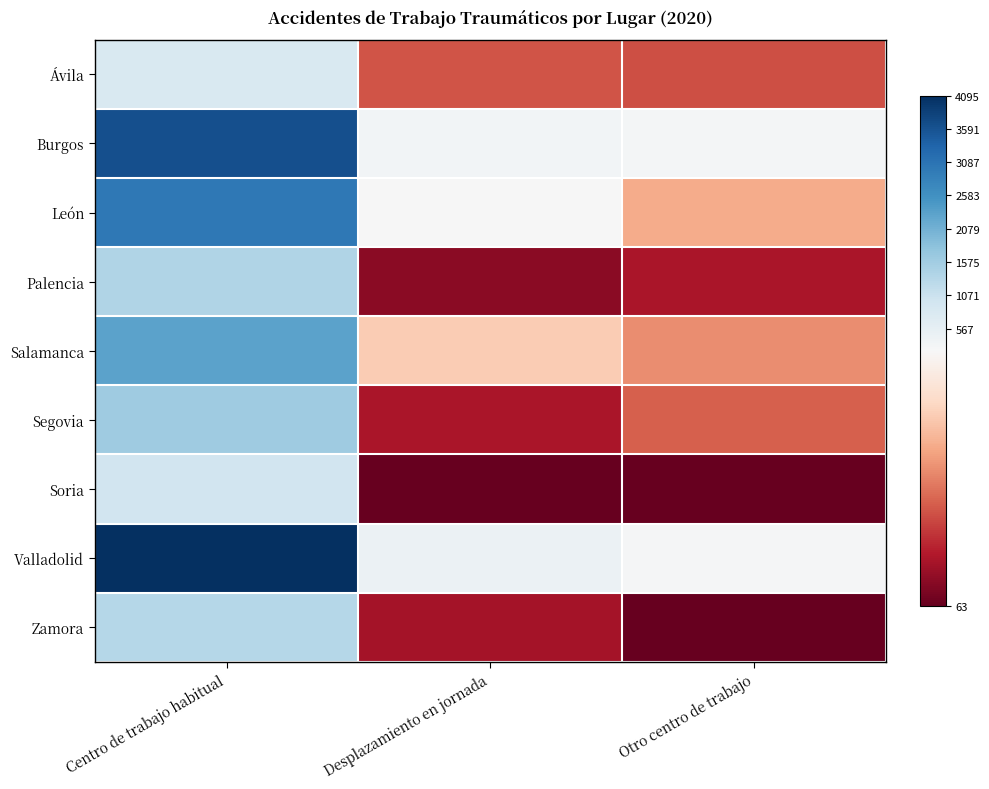

Reading left to right, transcribe all the data shown in this chart.

Ávila: Centro de trabajo habitual=837	Desplazamiento en jornada=127	Otro centro de trabajo=124
Burgos: Centro de trabajo habitual=3617	Desplazamiento en jornada=337	Otro centro de trabajo=323
León: Centro de trabajo habitual=2999	Desplazamiento en jornada=234	Otro centro de trabajo=170
Palencia: Centro de trabajo habitual=1386	Desplazamiento en jornada=80	Otro centro de trabajo=95
Salamanca: Centro de trabajo habitual=2312	Desplazamiento en jornada=190	Otro centro de trabajo=155
Segovia: Centro de trabajo habitual=1616	Desplazamiento en jornada=95	Otro centro de trabajo=132
Soria: Centro de trabajo habitual=979	Desplazamiento en jornada=64	Otro centro de trabajo=63
Valladolid: Centro de trabajo habitual=4095	Desplazamiento en jornada=460	Otro centro de trabajo=269
Zamora: Centro de trabajo habitual=1331	Desplazamiento en jornada=92	Otro centro de trabajo=63